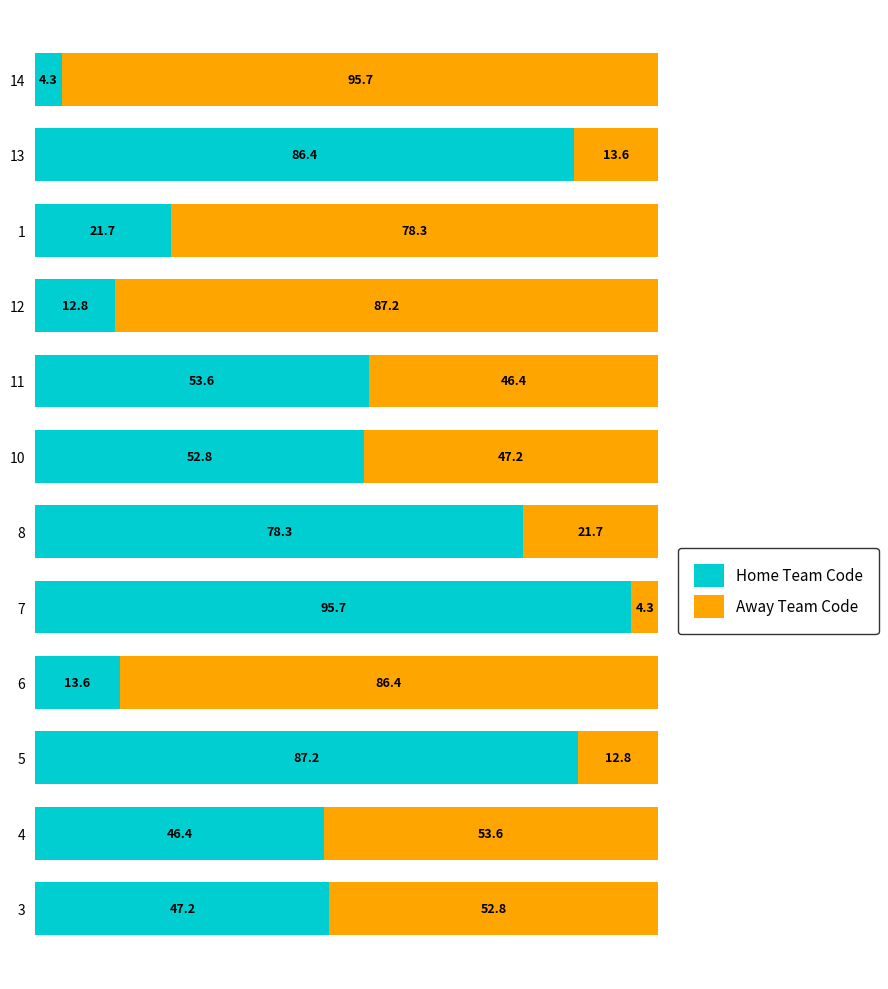

The value of Home Team Code at 3 is 23.1. True or false?

False